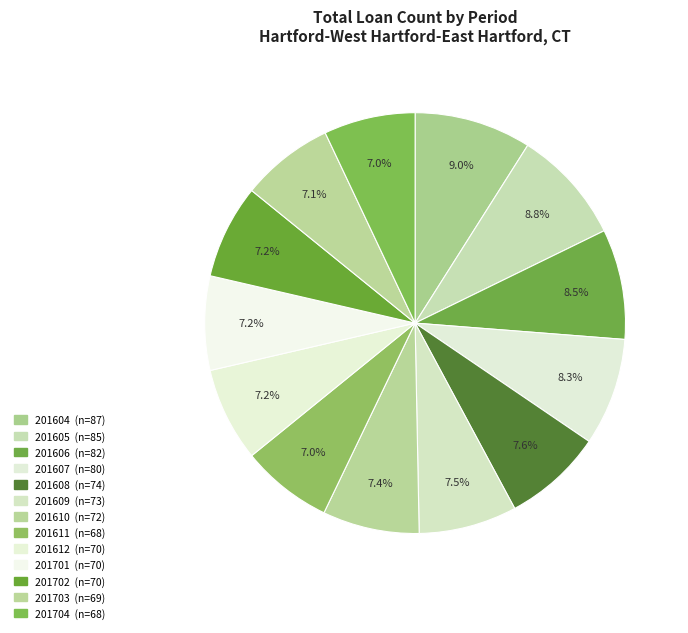

Count the number of slices in the pie.

13